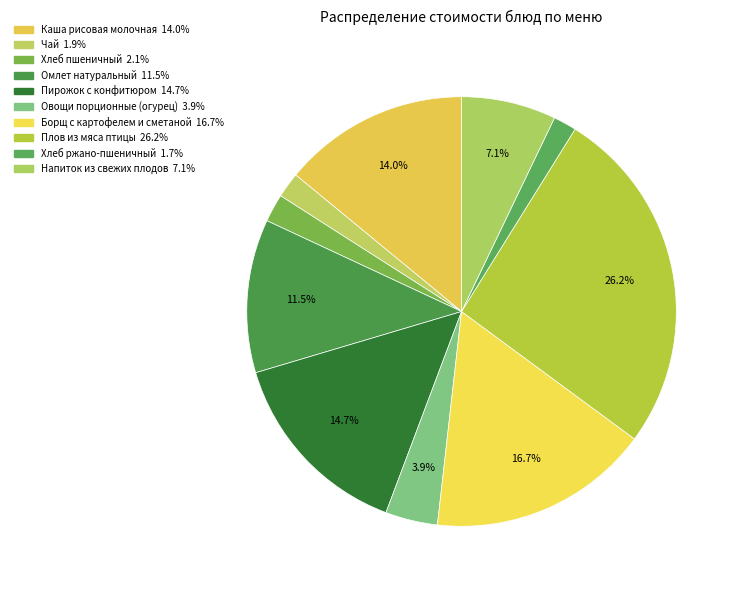

Does Омлет натуральный account for over 50% of the chart?

No